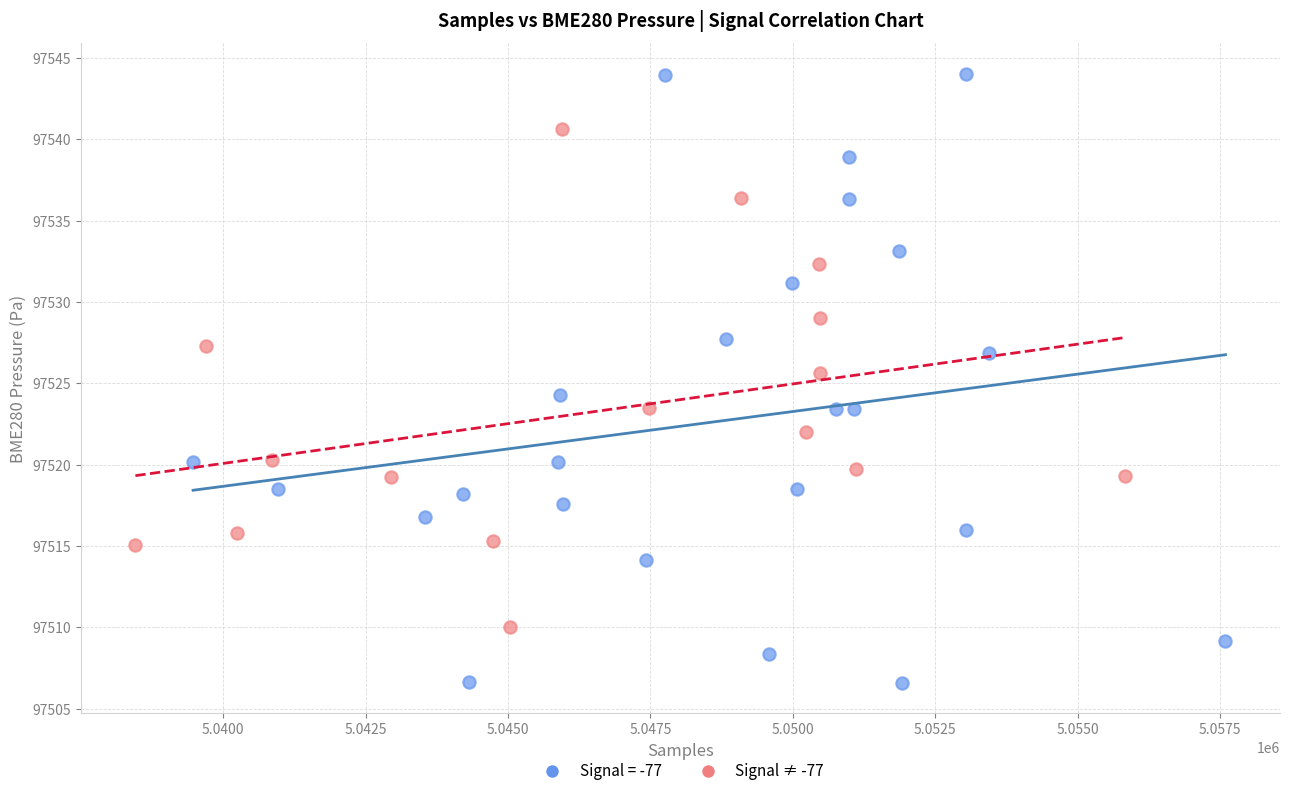

Which series reaches the minimum Y coordinate?

Signal = -77